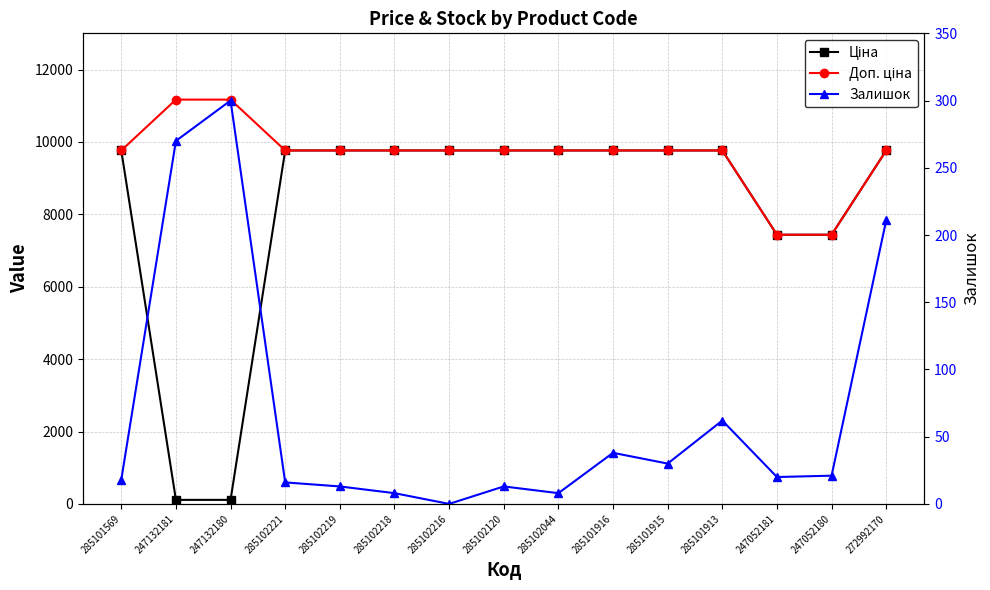

Which has a higher value, 285102216 or 285101915?

285102216